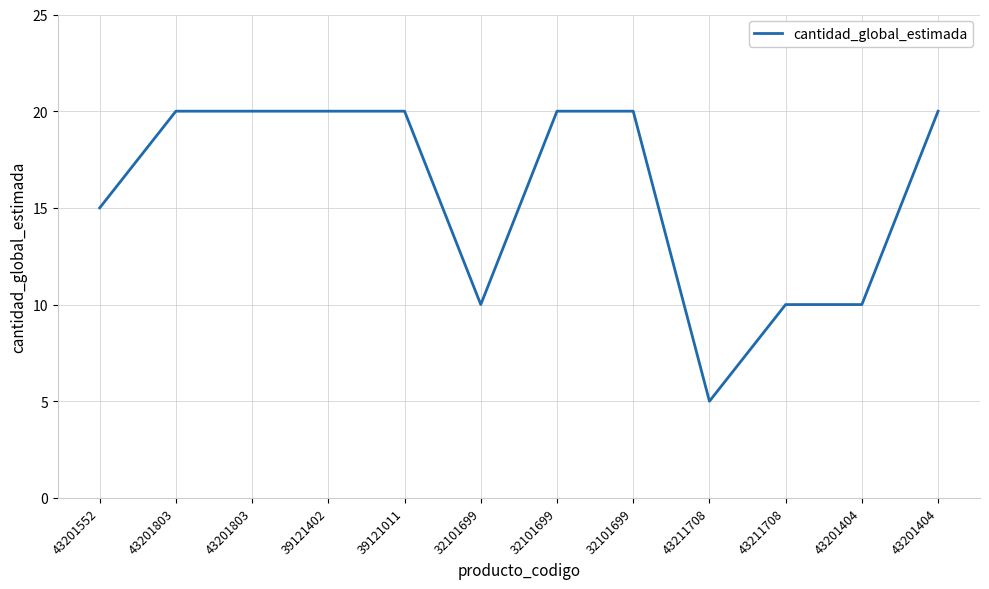

Approximately how many times larger is the value at 43201404 compared to 43201803?

1.0